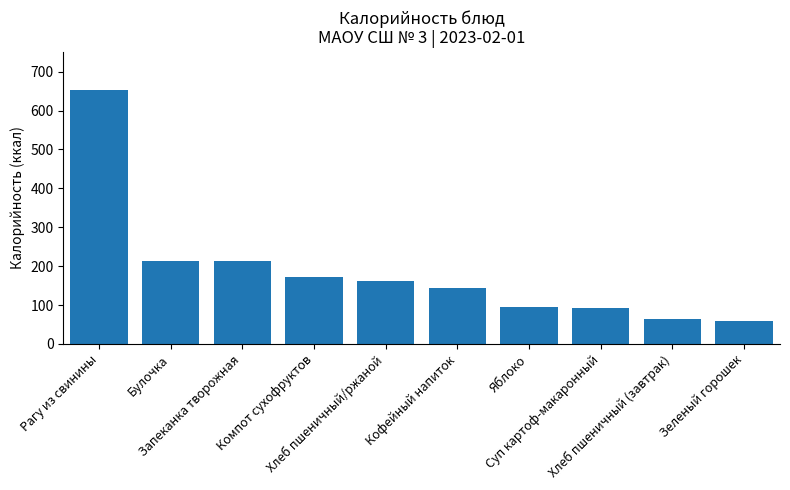

How many values exceed 160?

5